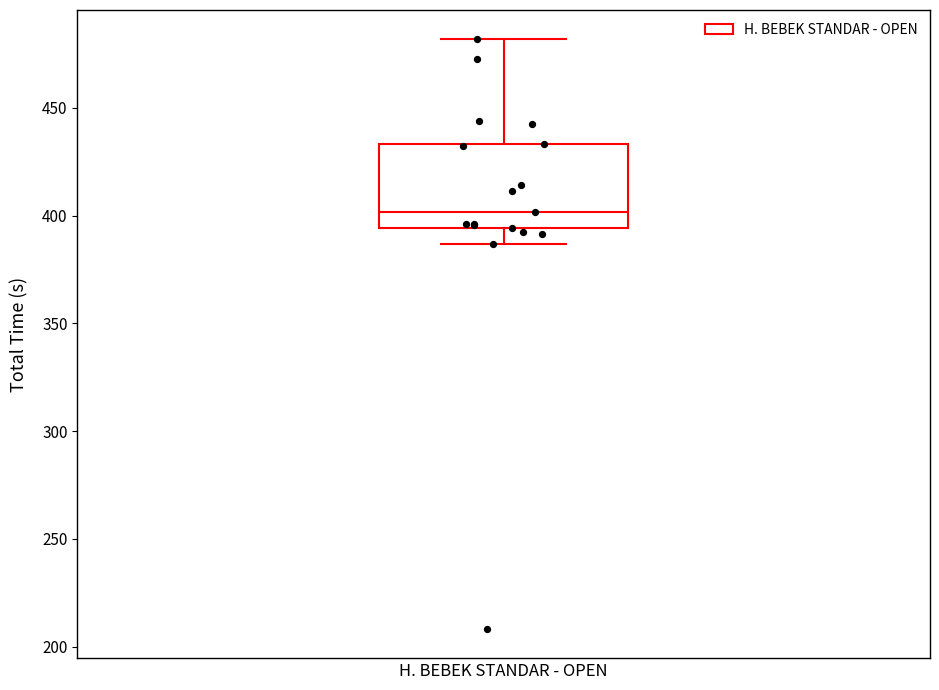

Read this box plot against the y-axis: the position of the median line, the range covered by the box, and the ends of both whiskers. The values are not printed on the chart, so give them approximately, as read against the axis.

median 400, box 395 to 435, whiskers 385 to 480